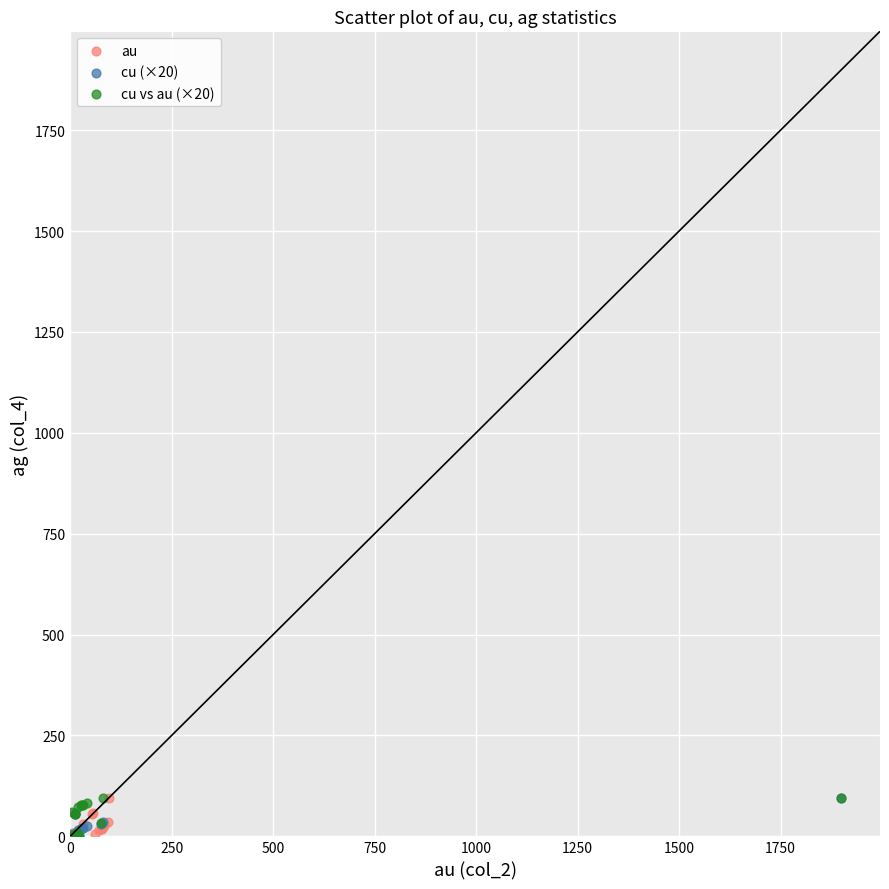

Which series has the largest Y range (max minus min)?

cu vs au (×20)